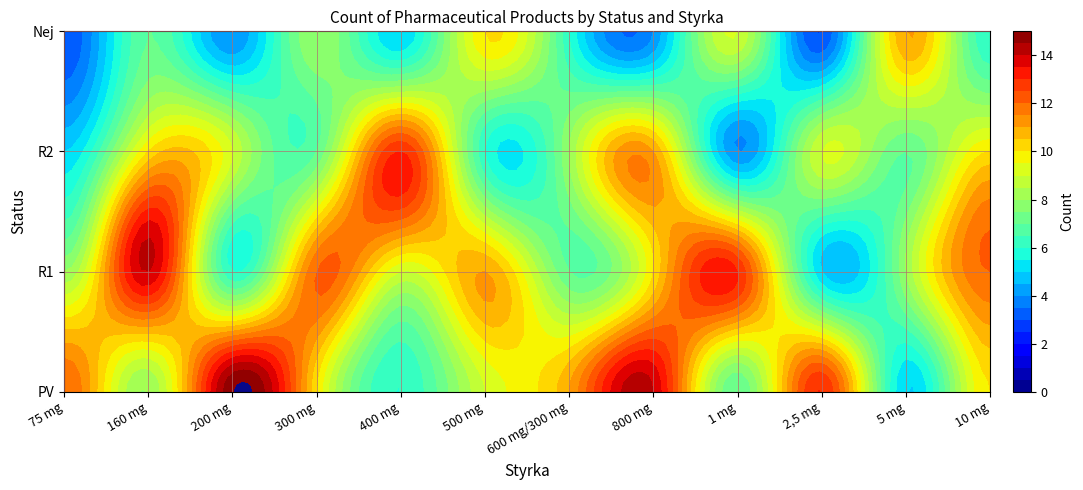

What is the approximate value of R1 at 10 mg?

12